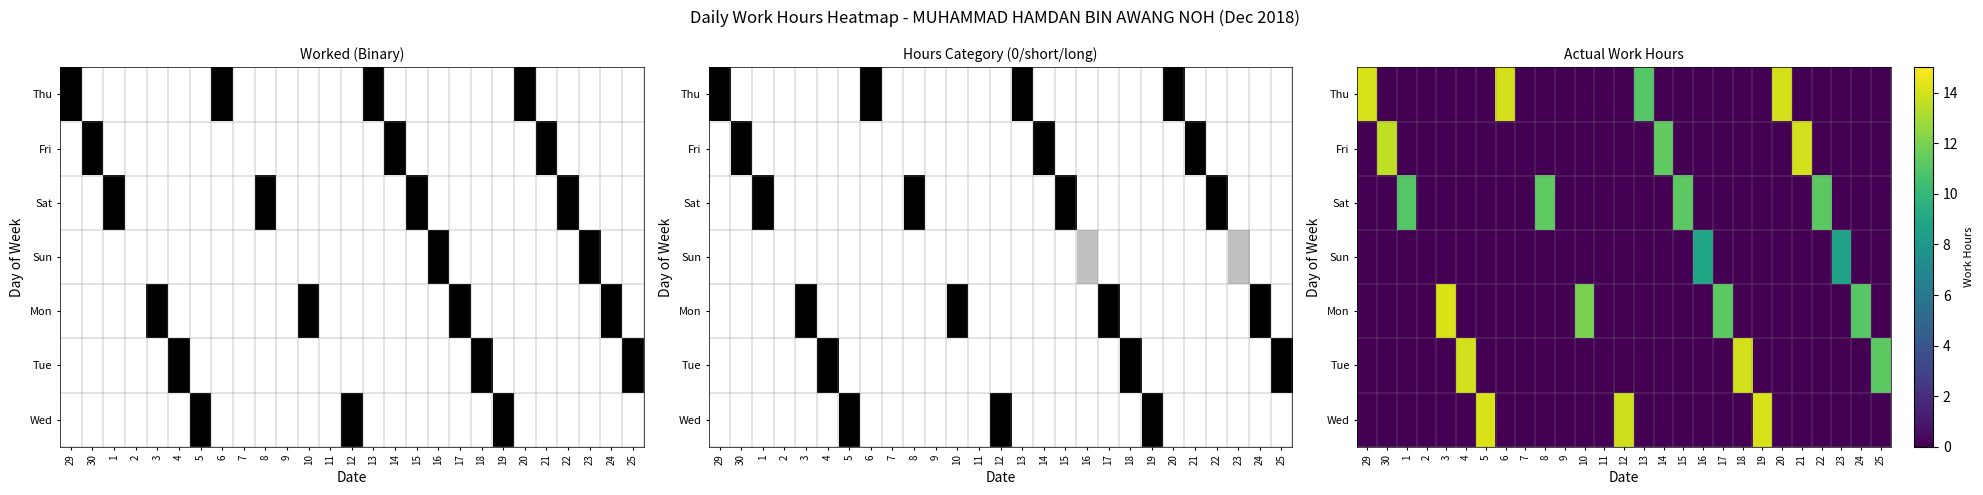

List the series in order of their peak value, highest first.

Mon, Wed, Thu, Tue, Fri, Sat, Sun